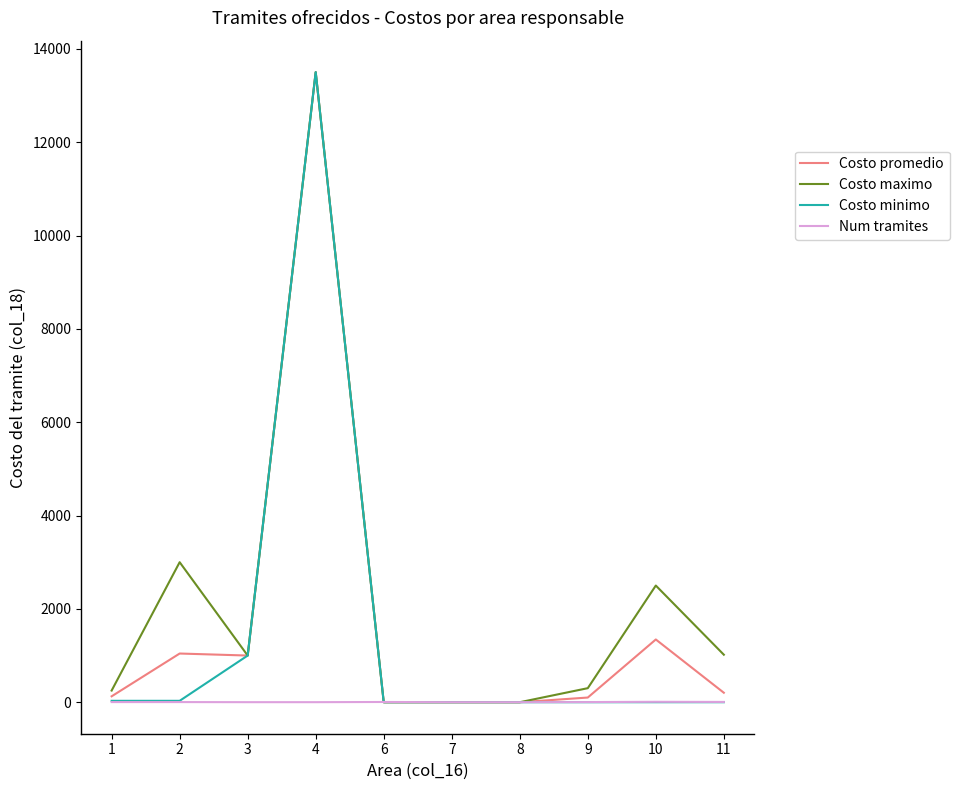

Is the value of Costo promedio at 2 greater than the value of Costo maximo at 9?

Yes